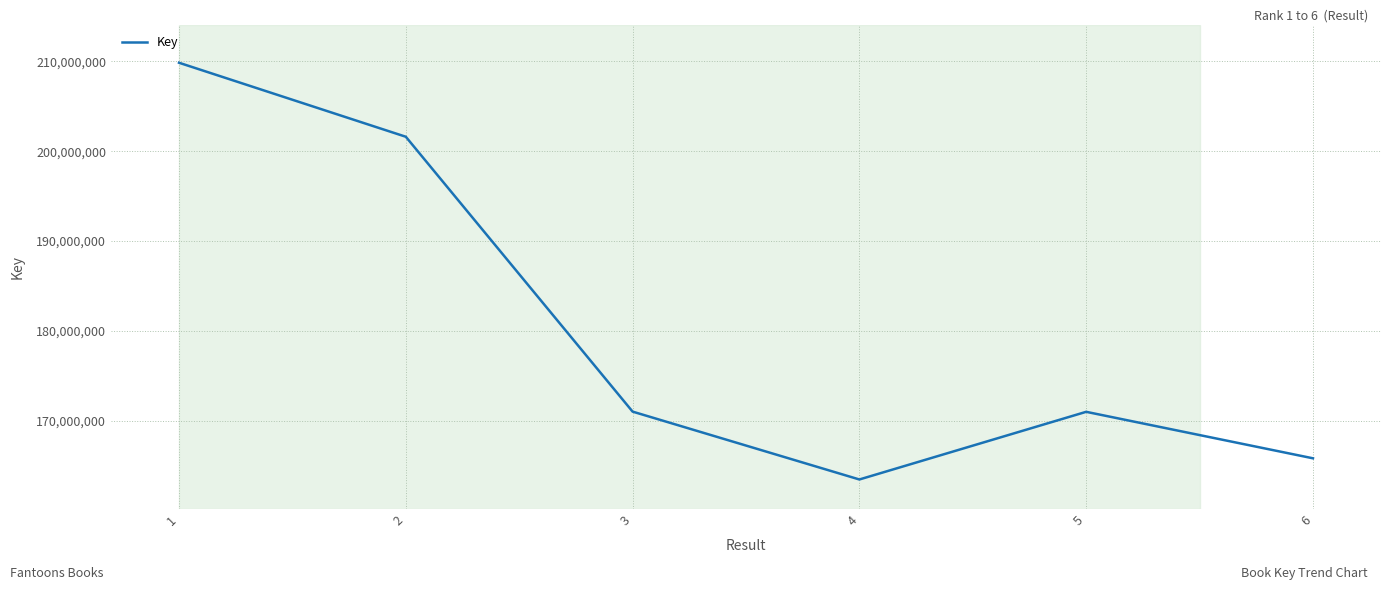

At which label is the value closest to 186661135?

2